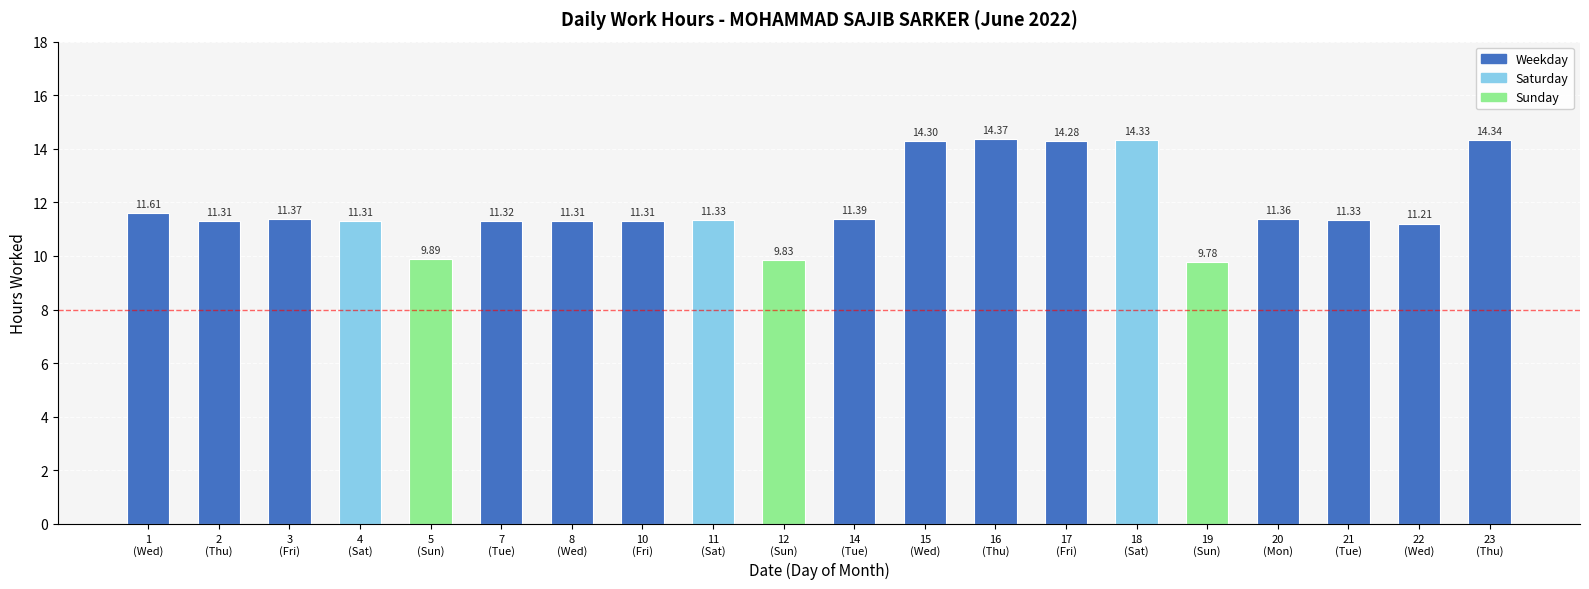

What is the minimum value shown in the chart?

9.8